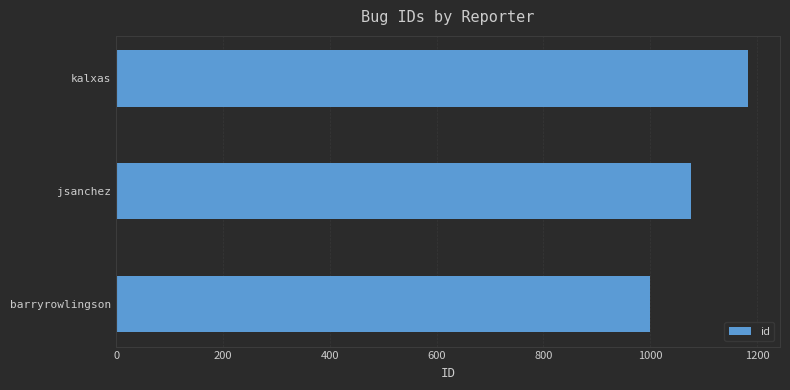

What is the difference between the maximum and minimum values?

184